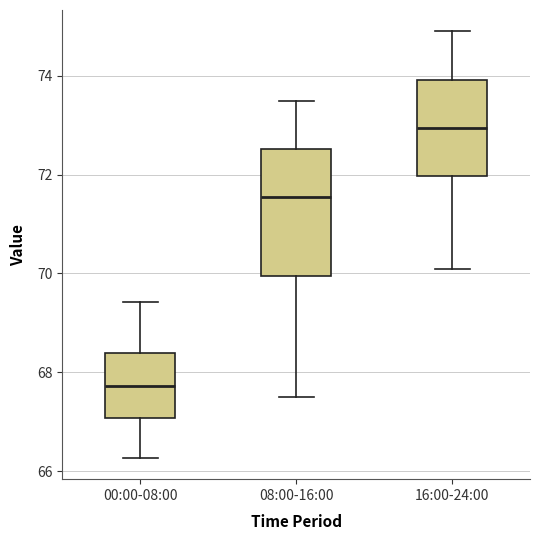

Reading left to right, transcribe this box plot: for each box, give where its median line is, the range the box spans, and where its two whiskers end, as read against the y-axis. The values are not printed on the chart, so give them approximately, as read against the axis.

00:00-08:00: median 67.8, box 67.0 to 68.4, whiskers 66.2 to 69.4
08:00-16:00: median 71.6, box 70.0 to 72.6, whiskers 67.6 to 73.6
16:00-24:00: median 73.0, box 72.0 to 74.0, whiskers 70.2 to 75.0